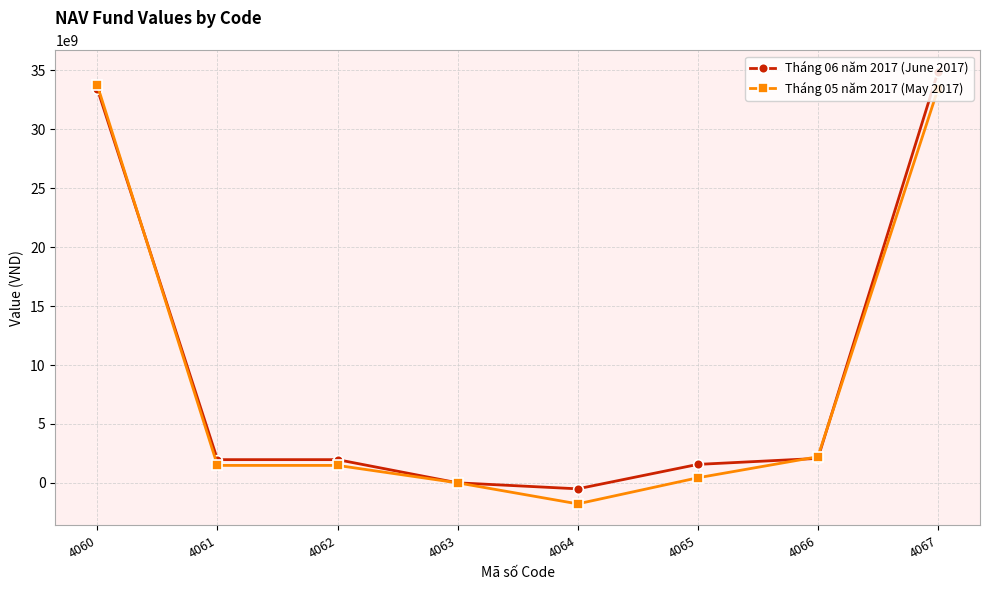

How many data points does each series have?

8